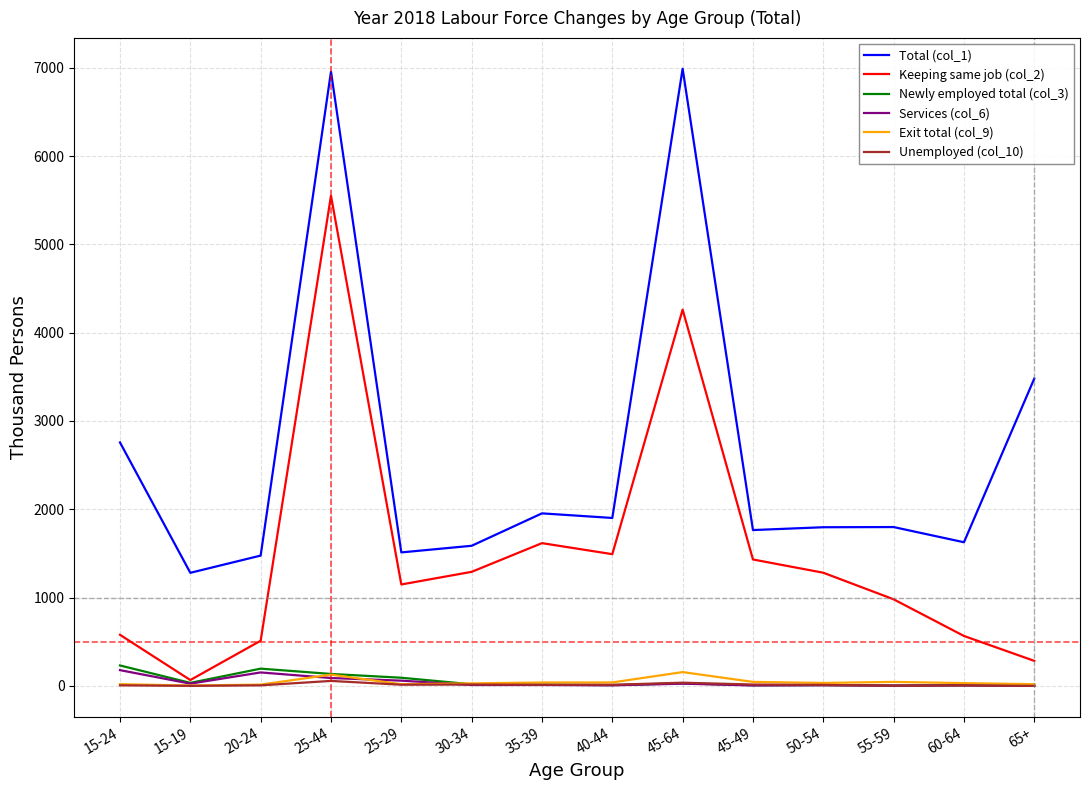

What value does the Keeping same job (col_2) series have at 15-19, to the nearest 50?

50